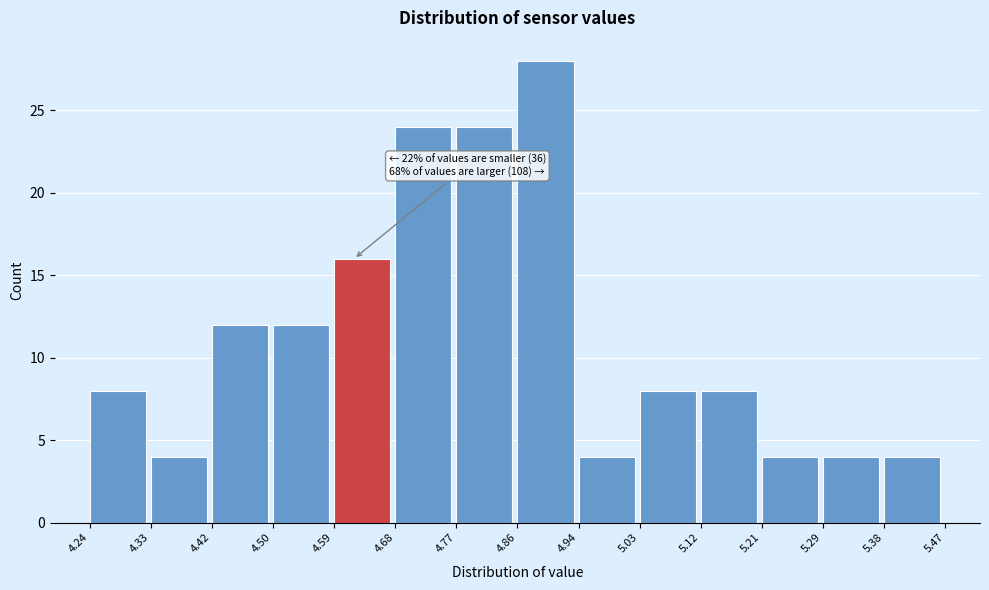

Over which range of the x-axis is the bar tallest?

4.86 to 4.94